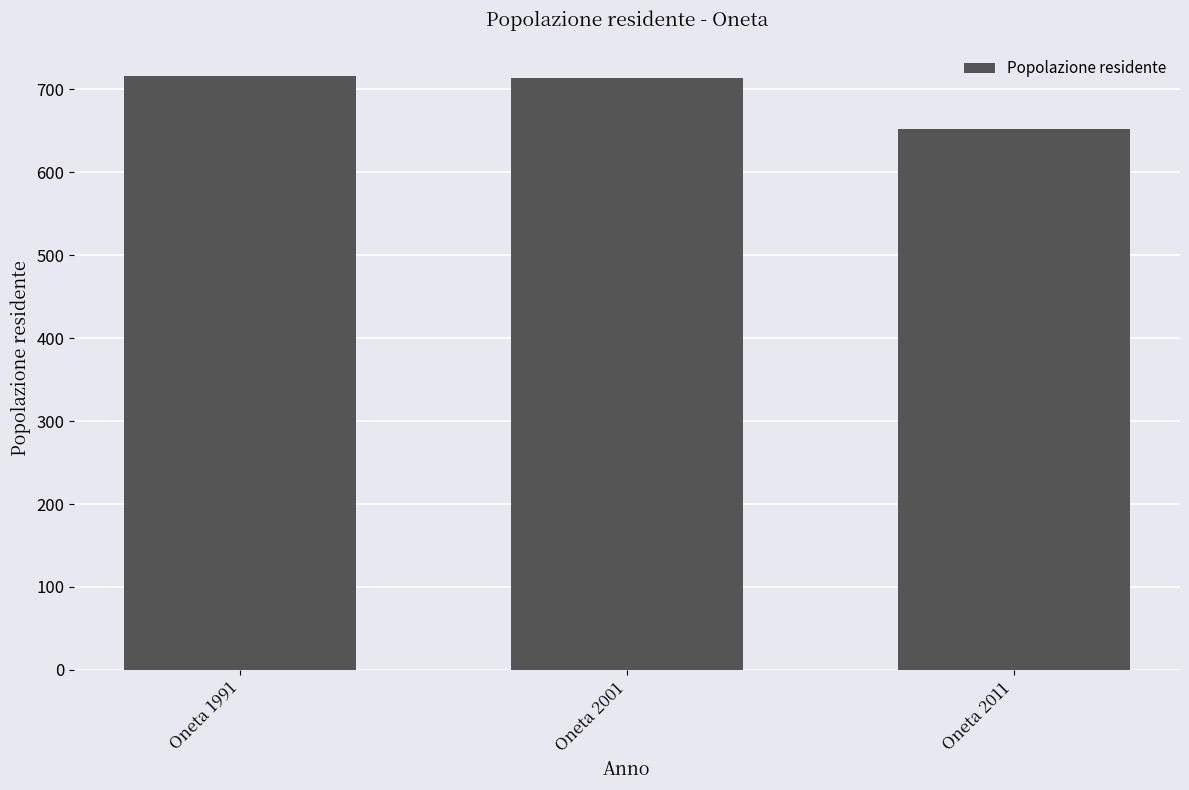

What is the value of the 3rd bar from the left?

652